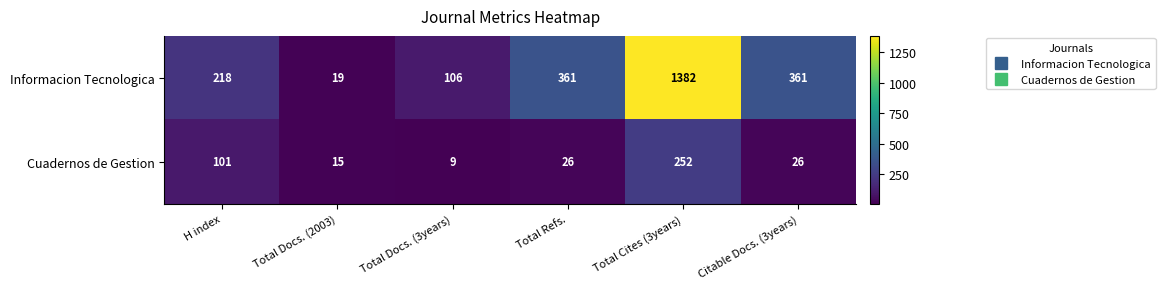

What is the sum of all Cuadernos de Gestion values?

429